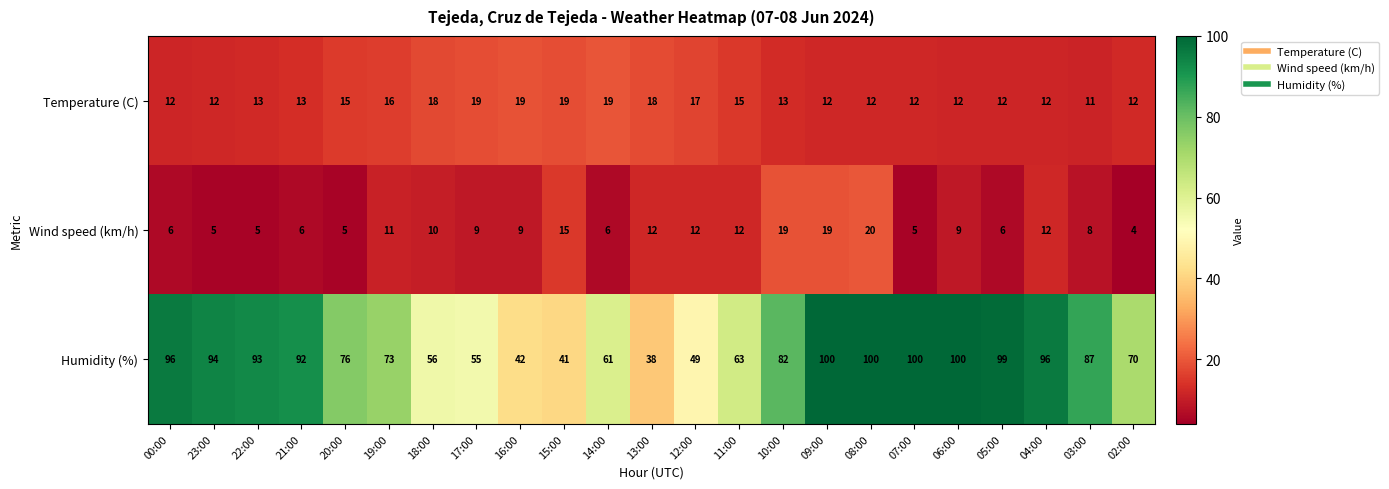

Is it true that Temperature (C) equals 9 at 10:00?

False